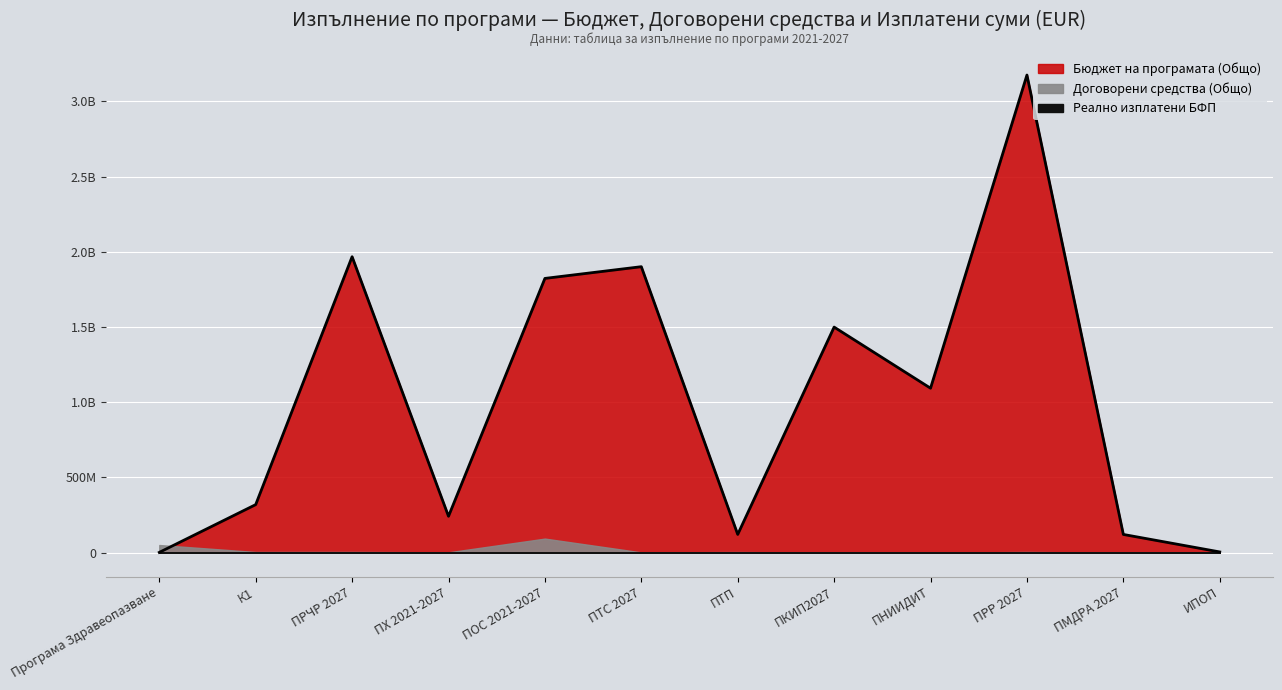

What position from the right is ПТС 2027?

7